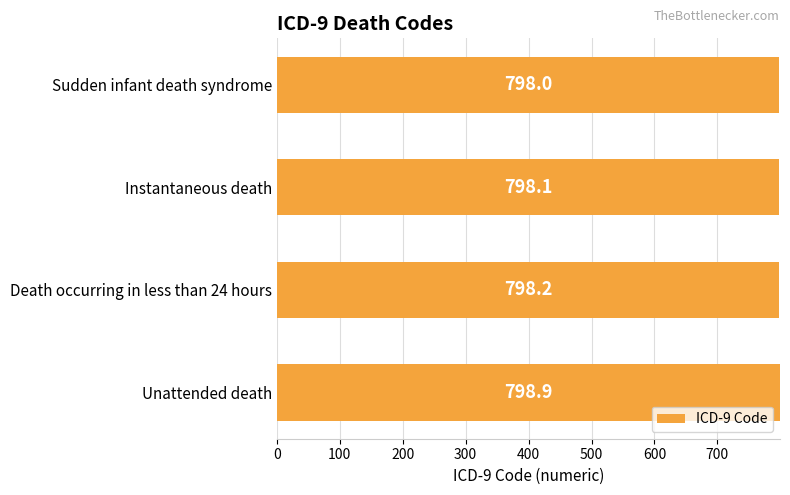

What is the minimum value shown in the chart?

798.0